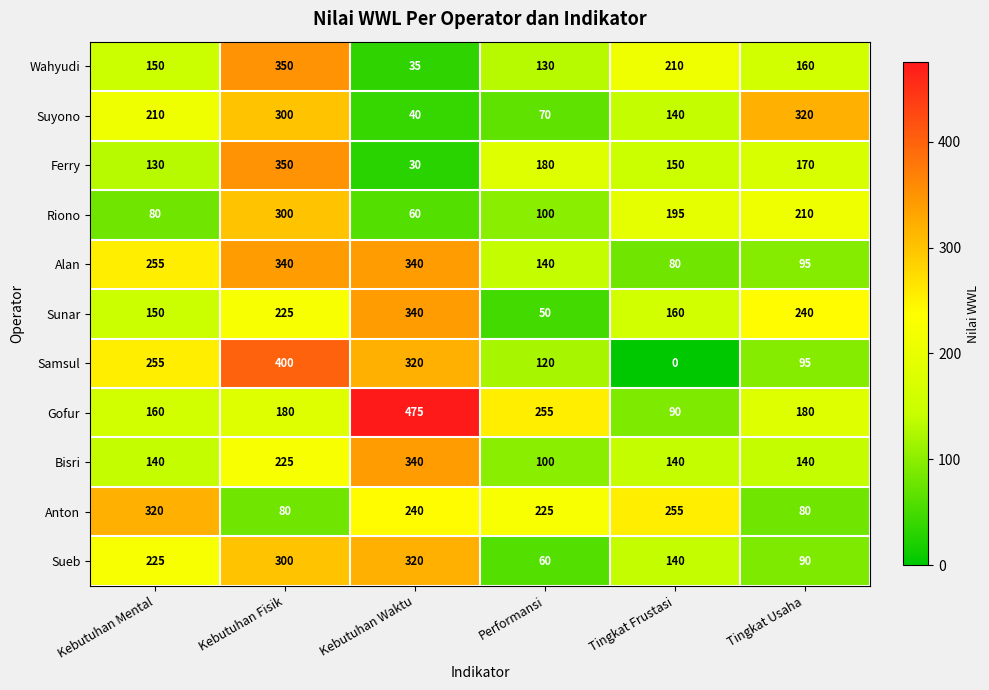

The Riono series shows 56 at Tingkat Usaha. True or false?

False